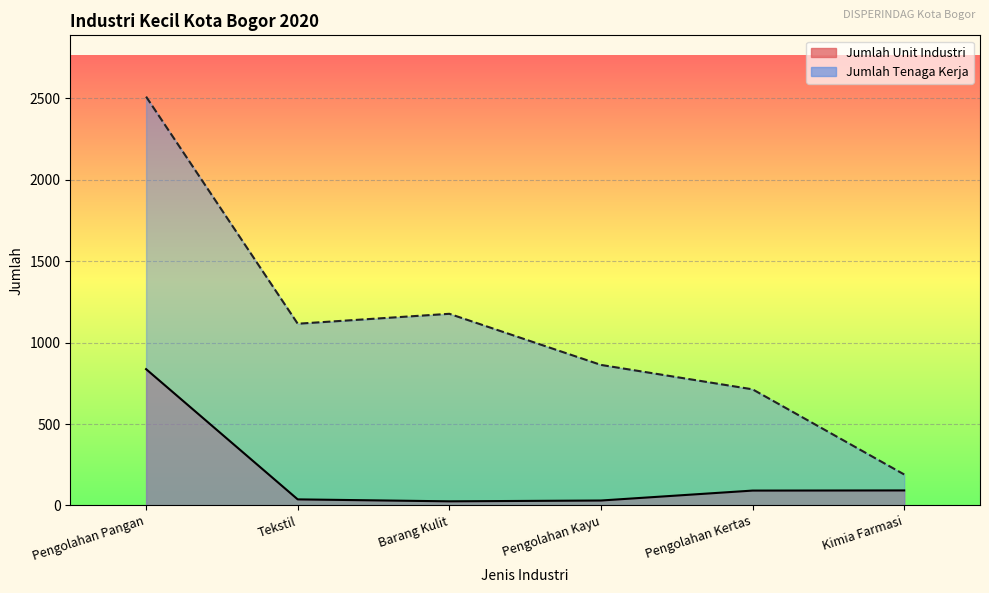

What is the value of the Jumlah Tenaga Kerja point at the 1st from the left?

2511